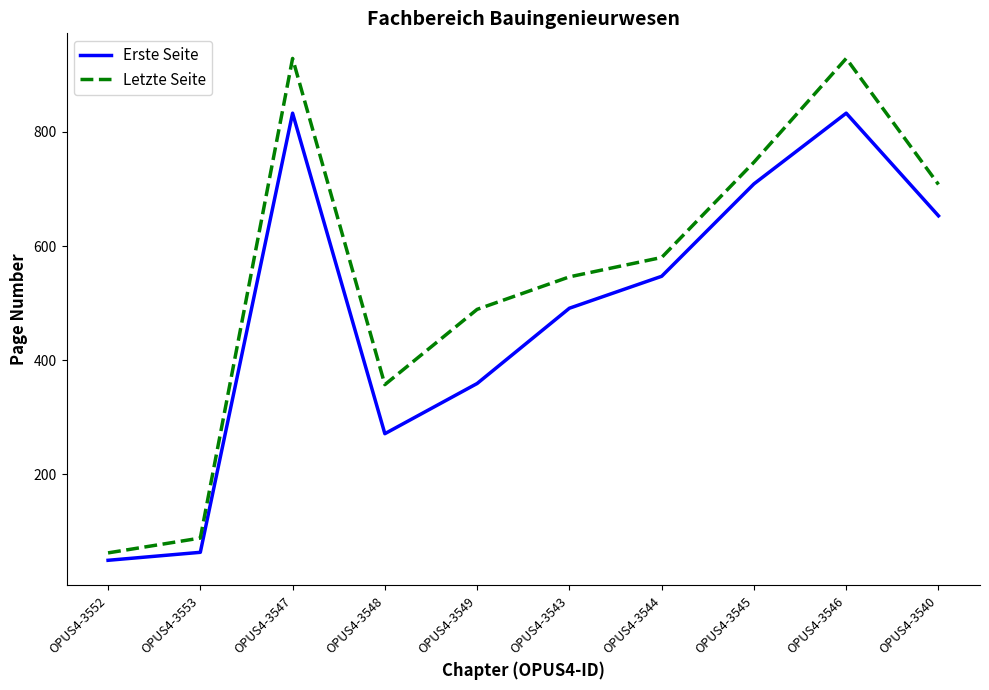

What is the total value across all series at OPUS4-3545?

1456